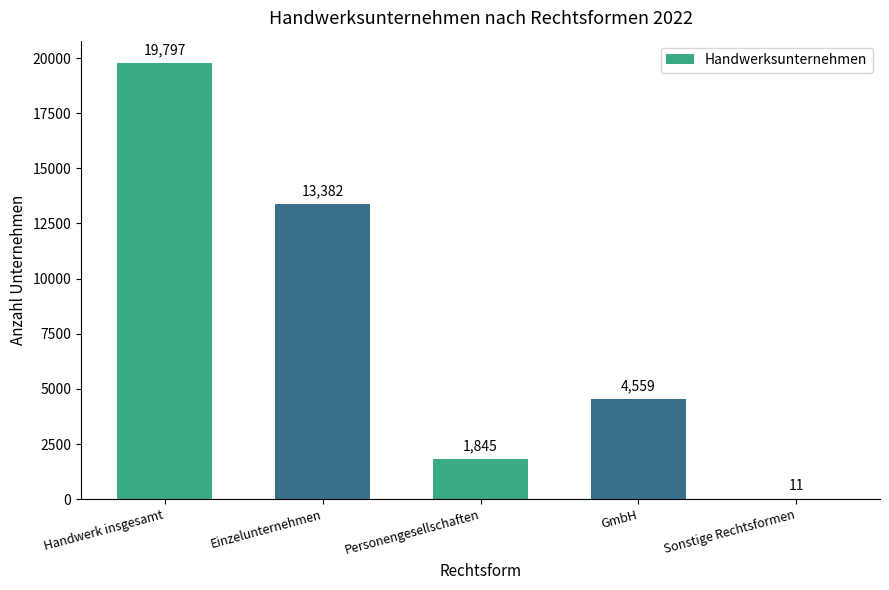

What is the difference between the values at Sonstige Rechtsformen and Personengesellschaften?

1834